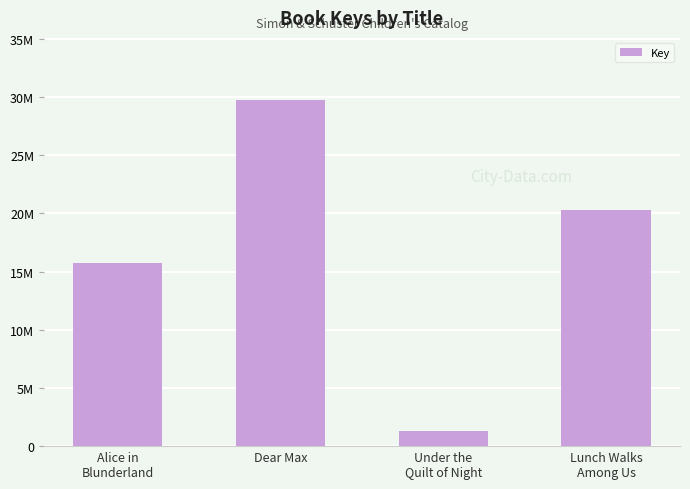

List the labels in order of value, largest first.

Dear Max, Lunch Walks
Among Us, Alice in
Blunderland, Under the
Quilt of Night